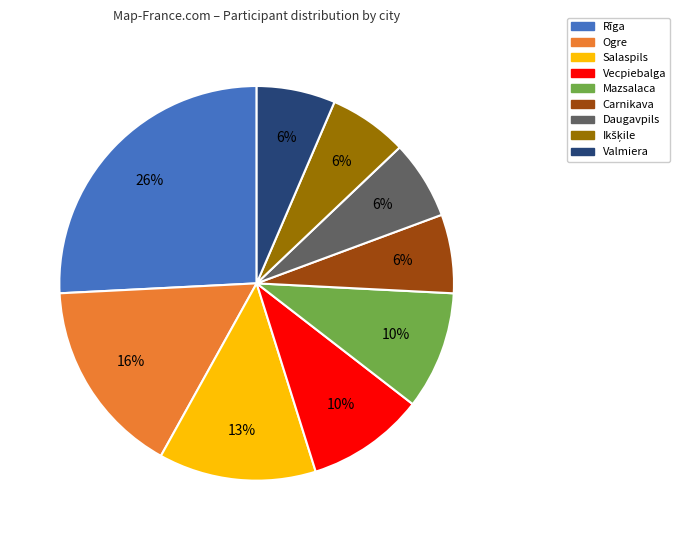

True or false: Rīga accounts for 26% of the total.

True